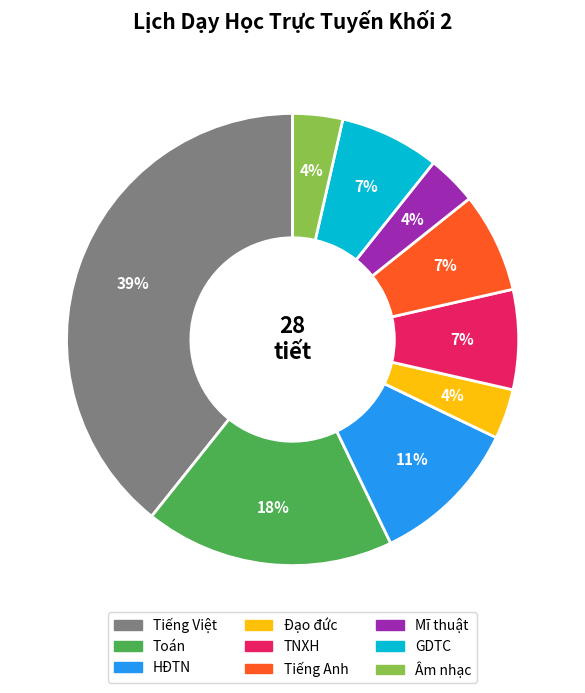

To the nearest percent, what is the difference between the Đạo đức and Toán slice percentages?

14%